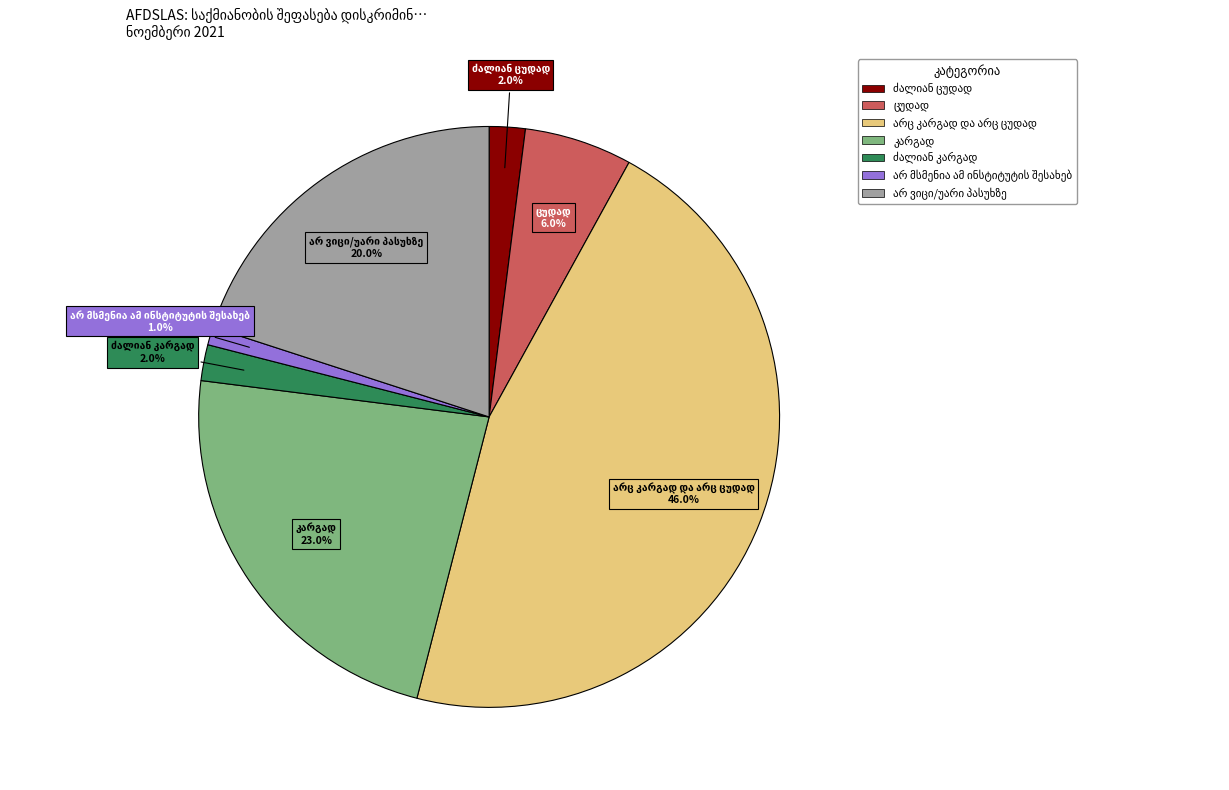

How many segments does this pie chart have?

7